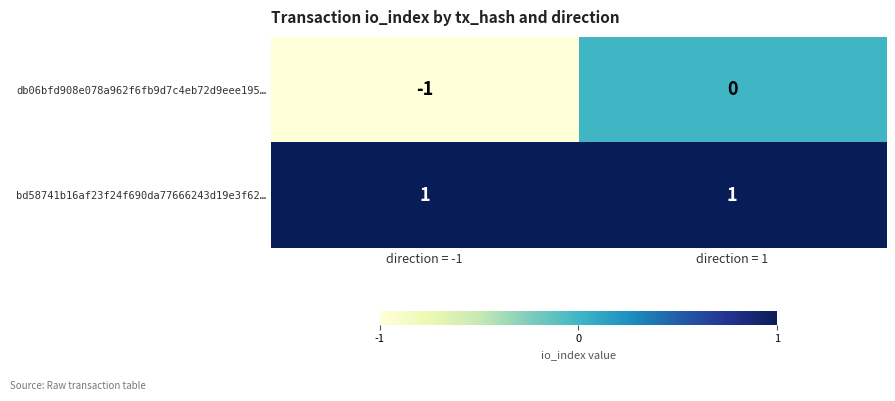

How many series are shown in this chart?

2